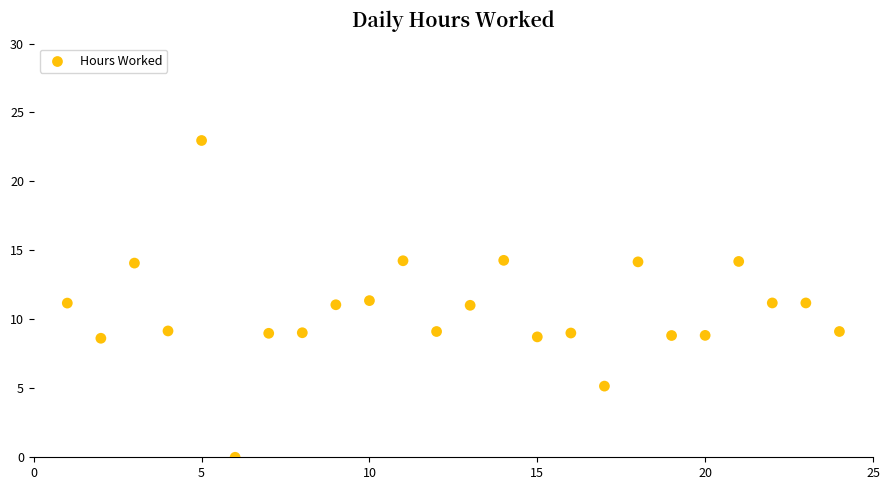

What is the range of X values (max minus min)?

23.0